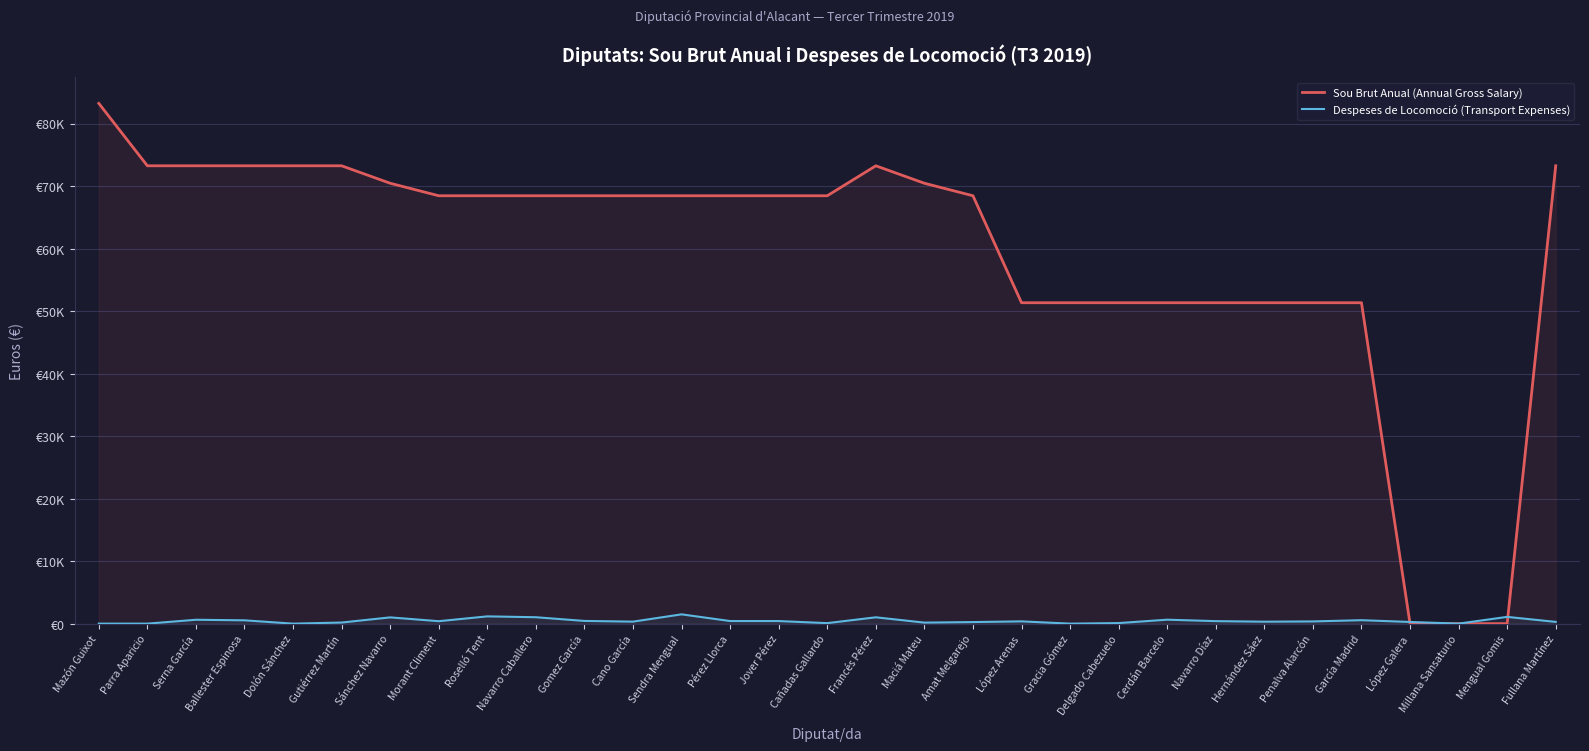

What is the difference between the highest and lowest values at Navarro Caballero?

67424.1